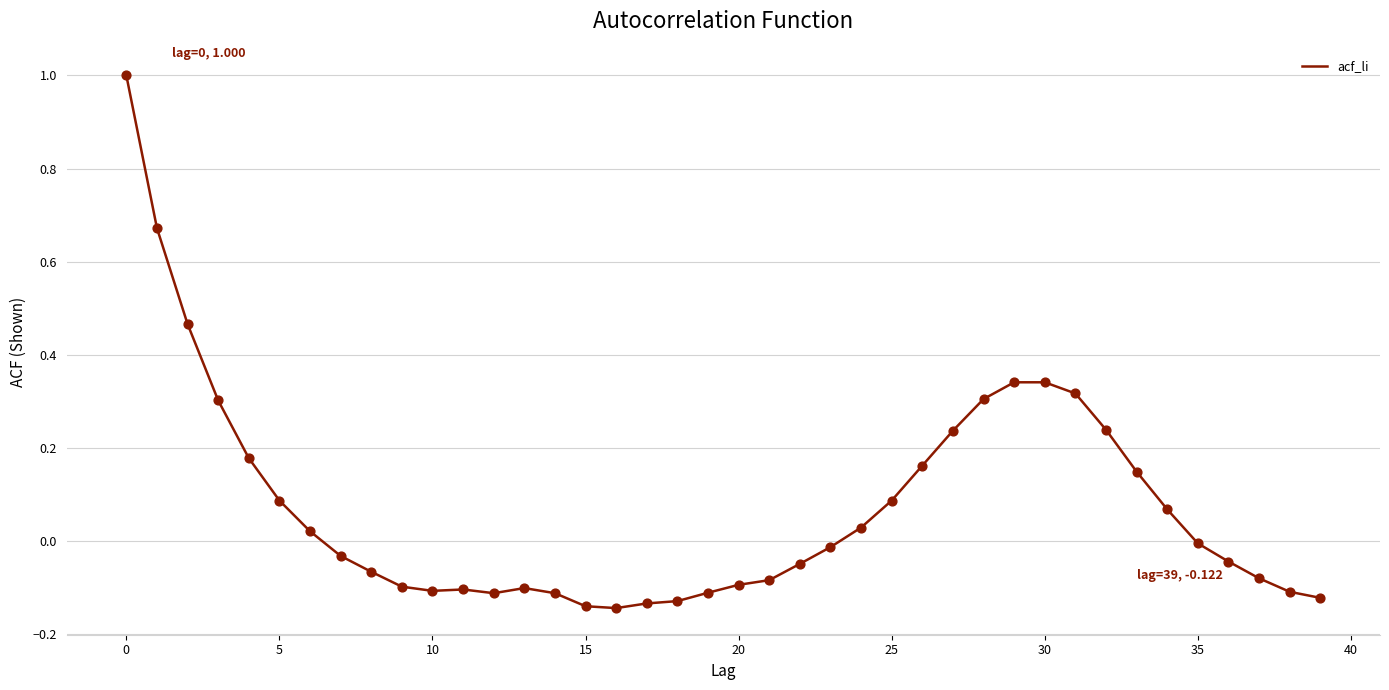

What is the difference between the maximum and minimum values?

1.1